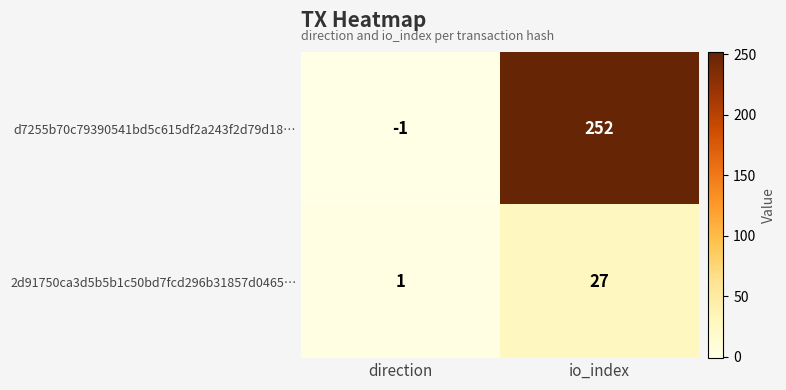

What is the sum of all 2d91750ca3d5b5b1c50bd7fcd296b31857d0465… values?

28